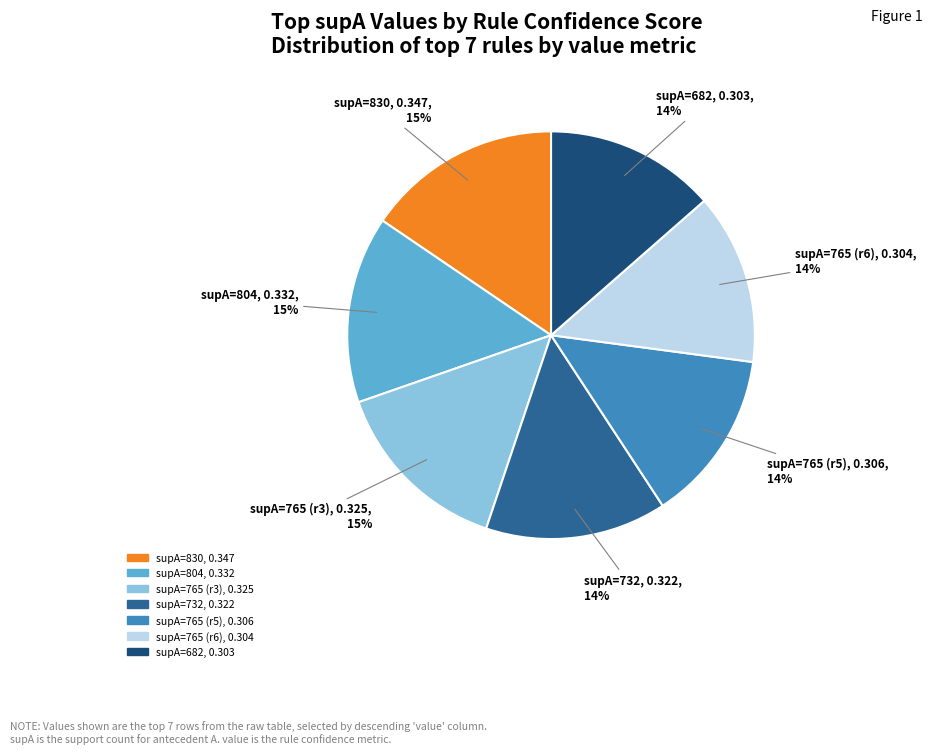

Is there any slice that represents more than half of the pie?

No